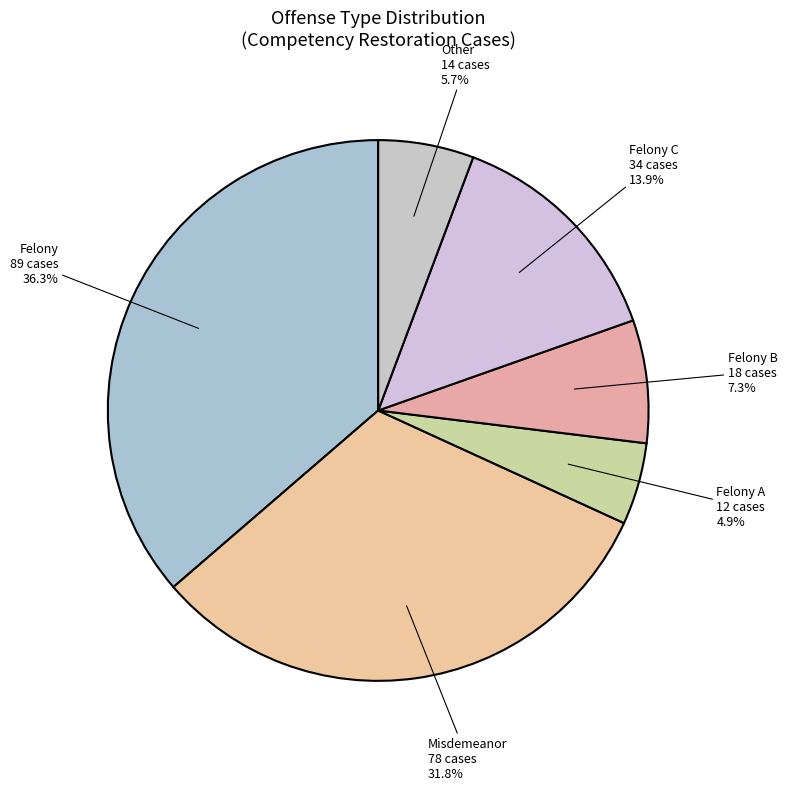

To the nearest percent, what is the average slice percentage?

17%